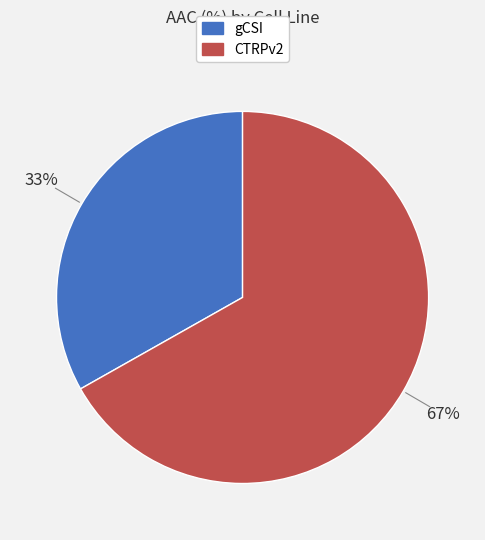

To the nearest percent, what is the average slice percentage?

50%